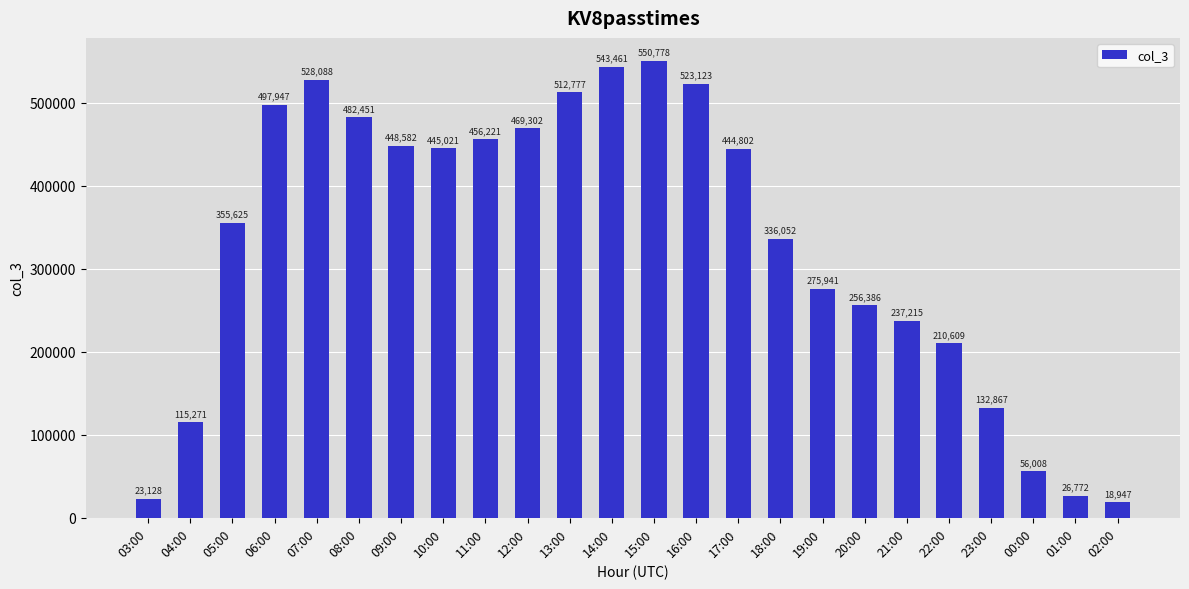

Reading left to right, list all the values displayed in this chart.

03:00=23128	04:00=115271	05:00=355625	06:00=497947	07:00=528088	08:00=482451	09:00=448582	10:00=445021	11:00=456221	12:00=469302	13:00=512777	14:00=543461	15:00=550778	16:00=523123	17:00=444802	18:00=336052	19:00=275941	20:00=256386	21:00=237215	22:00=210609	23:00=132867	00:00=56008	01:00=26772	02:00=18947